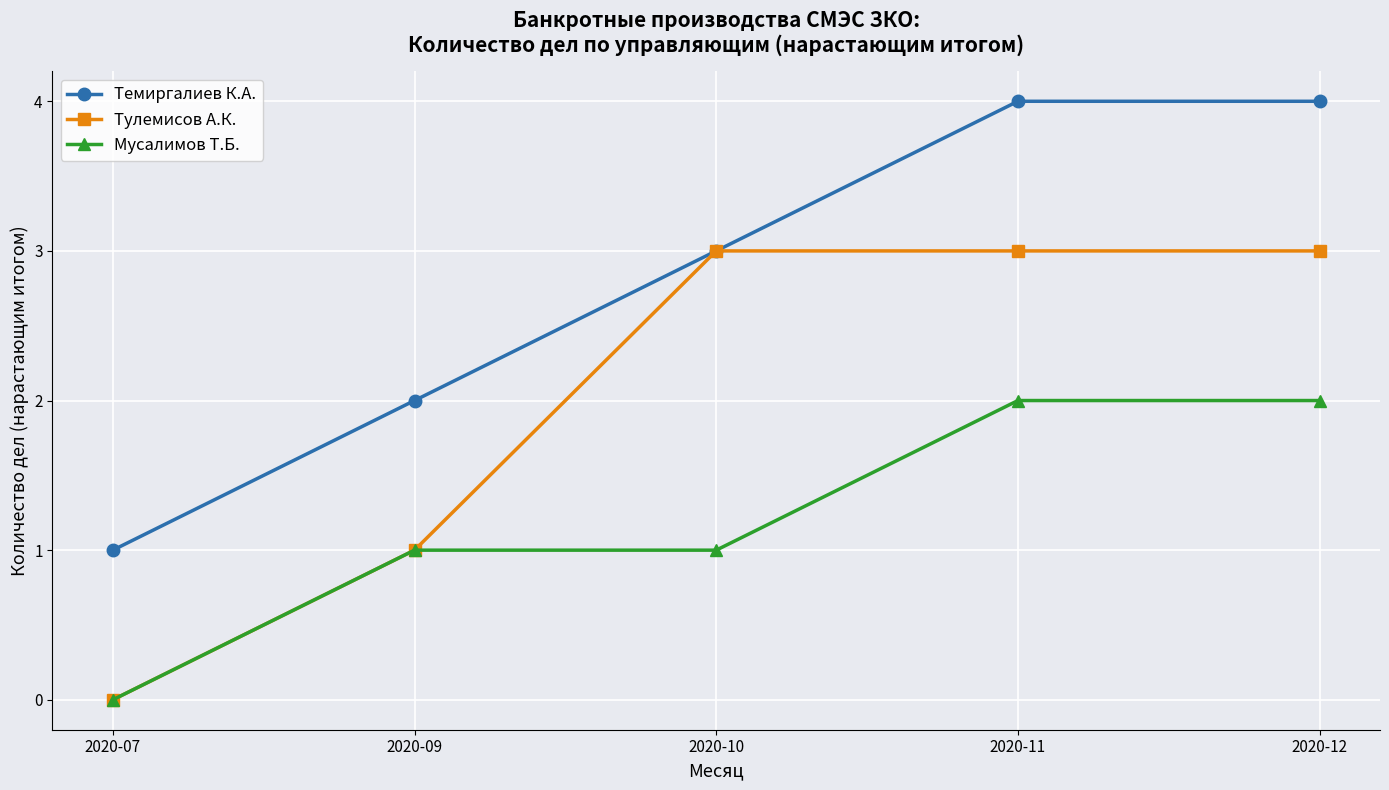

Which label corresponds to the smallest value in the chart?

2020-07